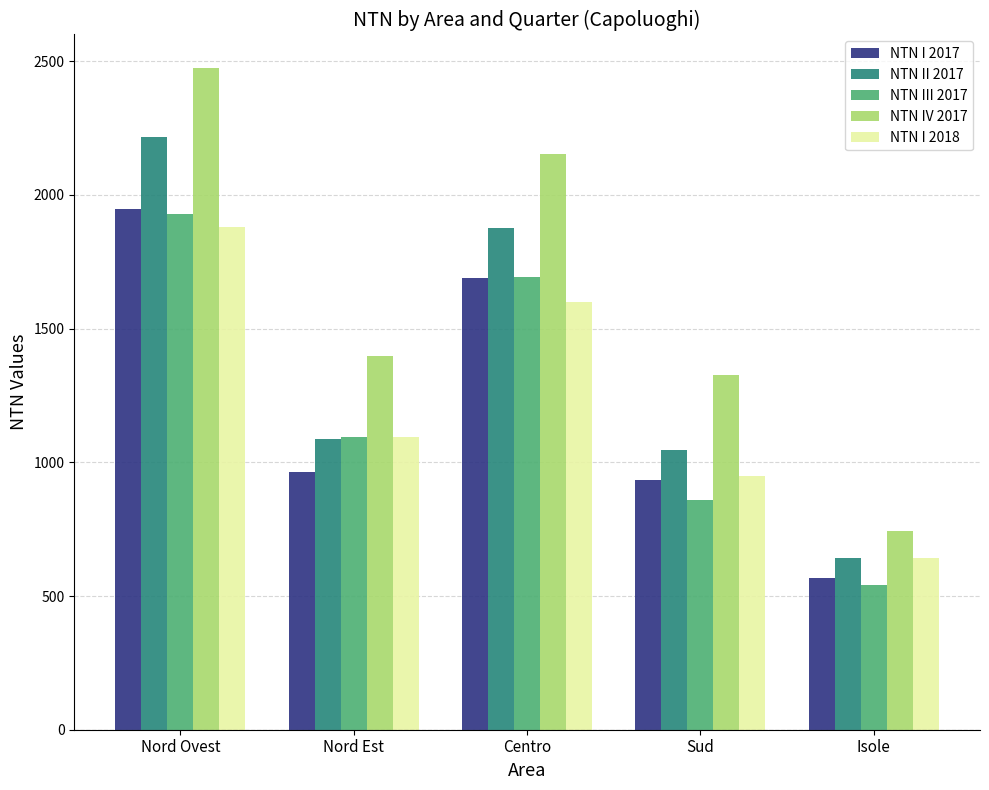

How many bars are there in each group?

5